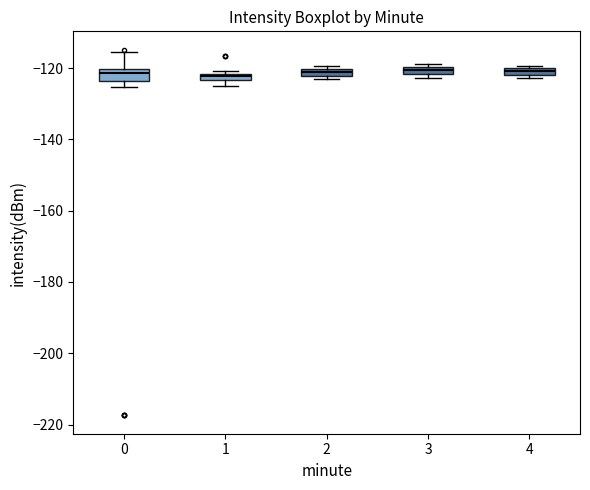

Where is the lower edge of the box at x = 2 on the y-axis? The values are not printed on the chart, so give them approximately, as read against the axis.

-122